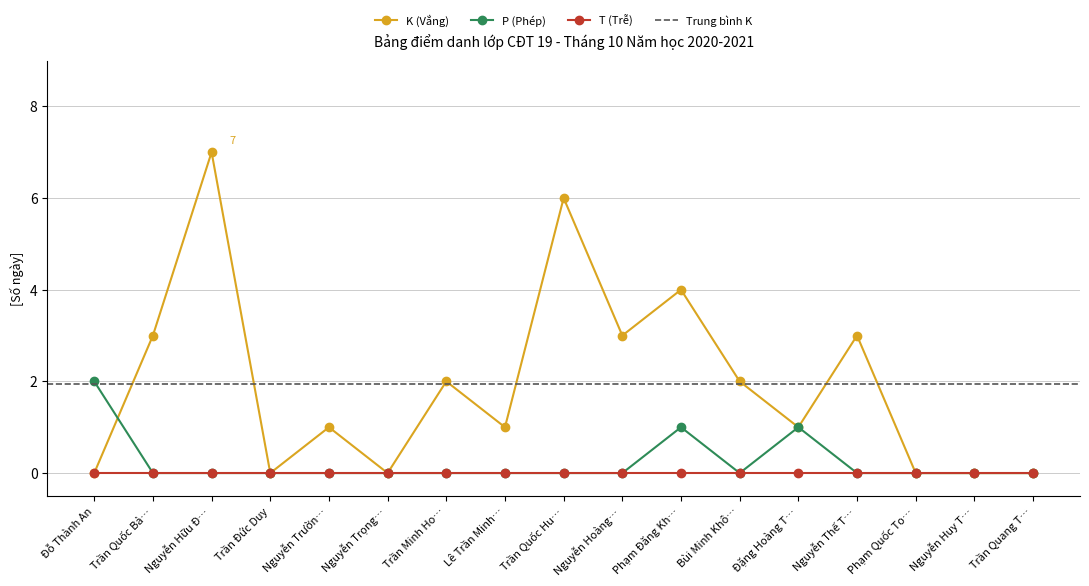

True or false: T (Trễ) has a value of 0 at Trần Quang T….

True